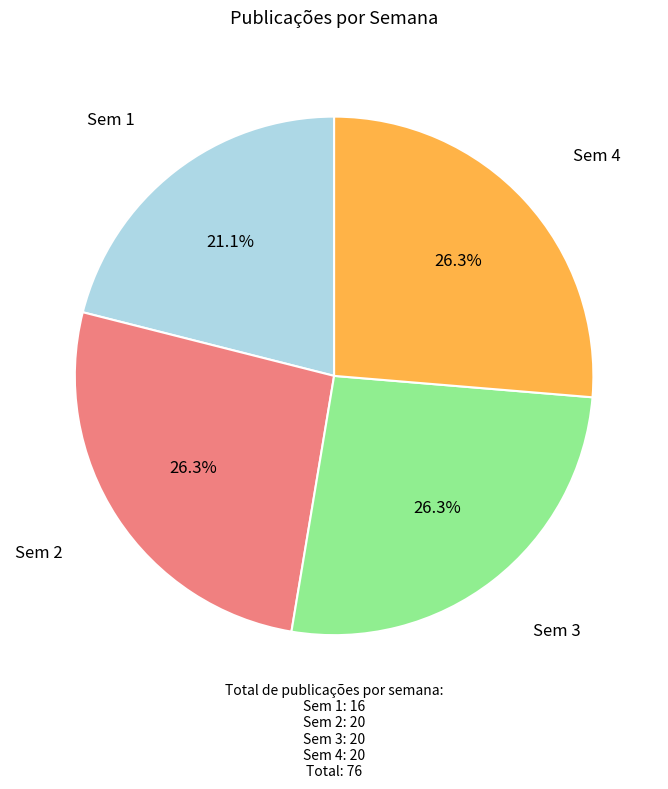

Is there any slice that represents more than half of the pie?

No